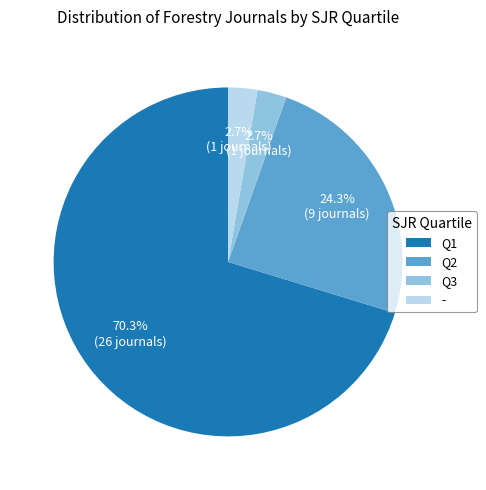

To the nearest percent, what is the average slice percentage?

25%